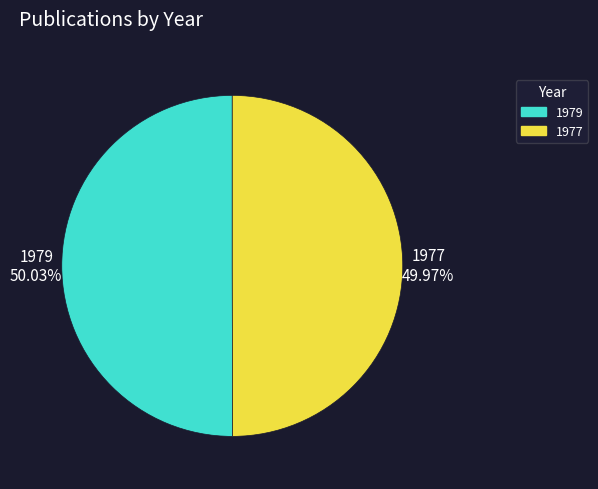

How much of the chart is everything except 1977?

50.0%